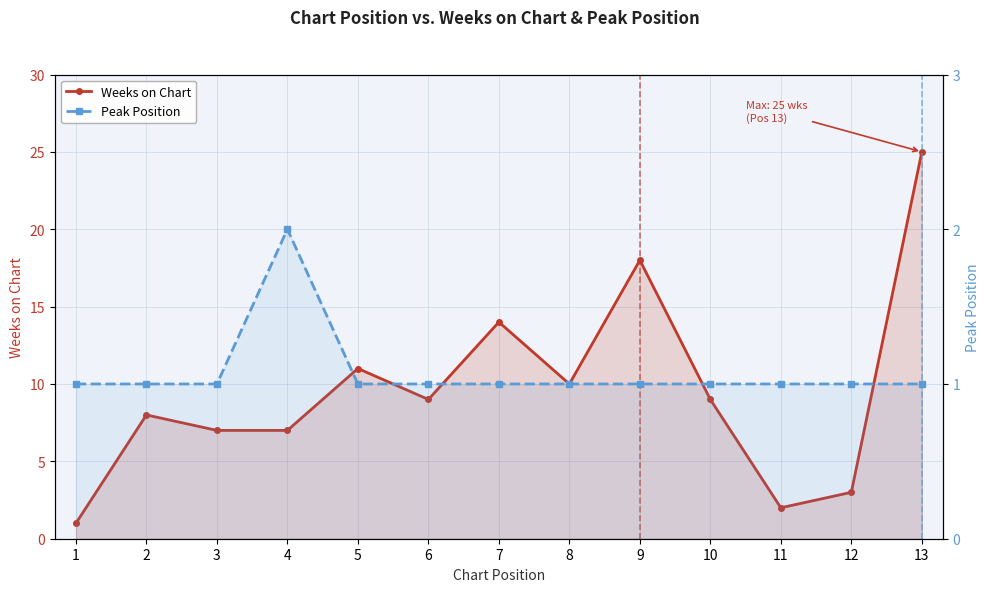

True or false: Peak Position and Weeks on Chart intersect in this chart.

False